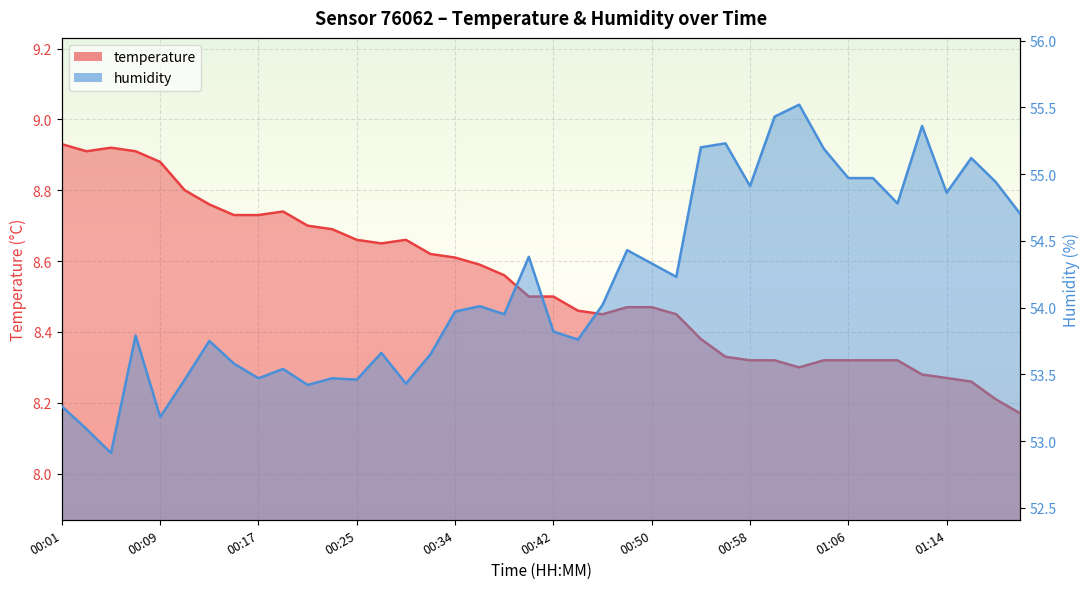

What is the difference between the highest and lowest values at 01:18?

46.7